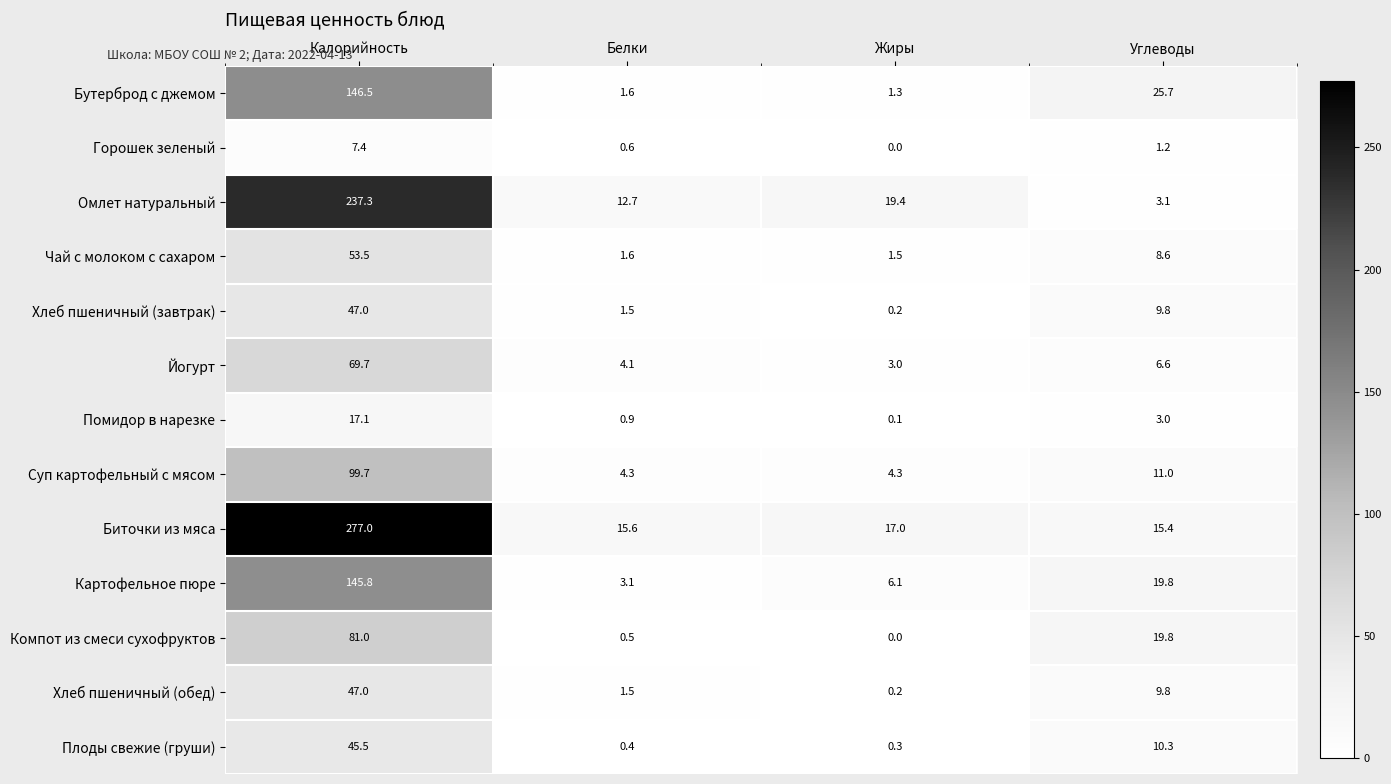

What is the sum of the Картофельное пюре values at Углеводы and Белки?

22.9